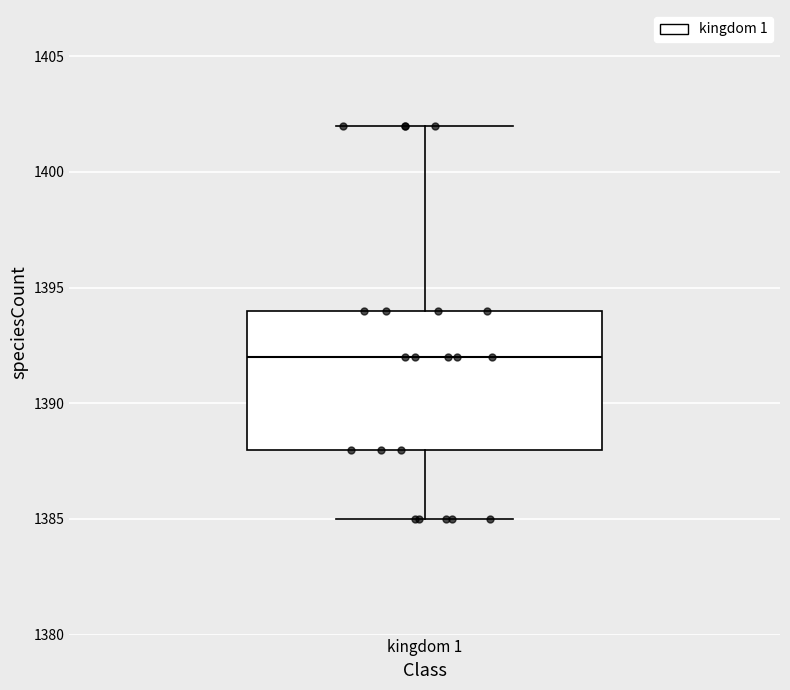

Transcribe this box plot: give where the median line is, the range the box spans, and where the two whiskers end, as read against the y-axis. The values are not printed on the chart, so give them approximately, as read against the axis.

median 1392, box 1388 to 1394, whiskers 1385 to 1402